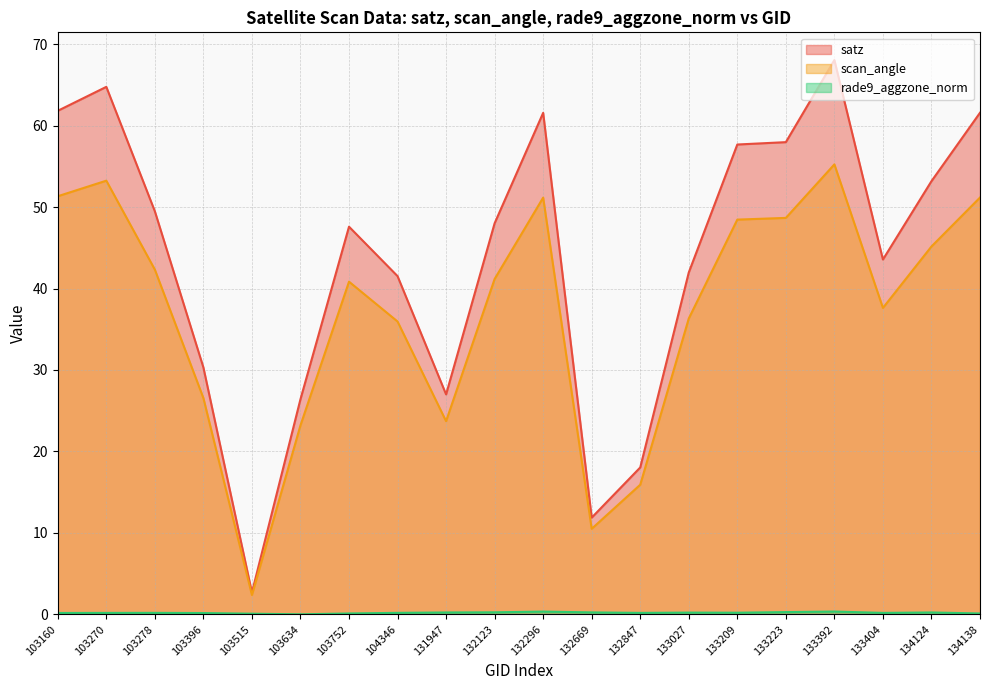

Reading right to left, what are all the values shown in this chart?

satz: 134138=61.6	134124=53.2	133404=43.6	133392=68.0	133223=58.0	133209=57.7	133027=42.0	132847=18.0	132669=11.9	132296=61.6	132123=48.0	131947=27.0	104346=41.5	103752=47.6	103634=26.4	103515=2.7	103396=30.3	103278=49.5	103270=64.8	103160=61.8
scan_angle: 134138=51.2	134124=45.2	133404=37.6	133392=55.2	133223=48.7	133209=48.5	133027=36.3	132847=15.9	132669=10.5	132296=51.2	132123=41.2	131947=23.7	104346=36.0	103752=40.8	103634=23.2	103515=2.4	103396=26.6	103278=42.3	103270=53.2	103160=51.3
rade9_aggzone_norm: 134138=0.1	134124=0.2	133404=0.2	133392=0.3	133223=0.3	133209=0.2	133027=0.2	132847=0.2	132669=0.2	132296=0.3	132123=0.2	131947=0.2	104346=0.2	103752=0.1	103634=0.0	103515=0.1	103396=0.2	103278=0.2	103270=0.2	103160=0.2